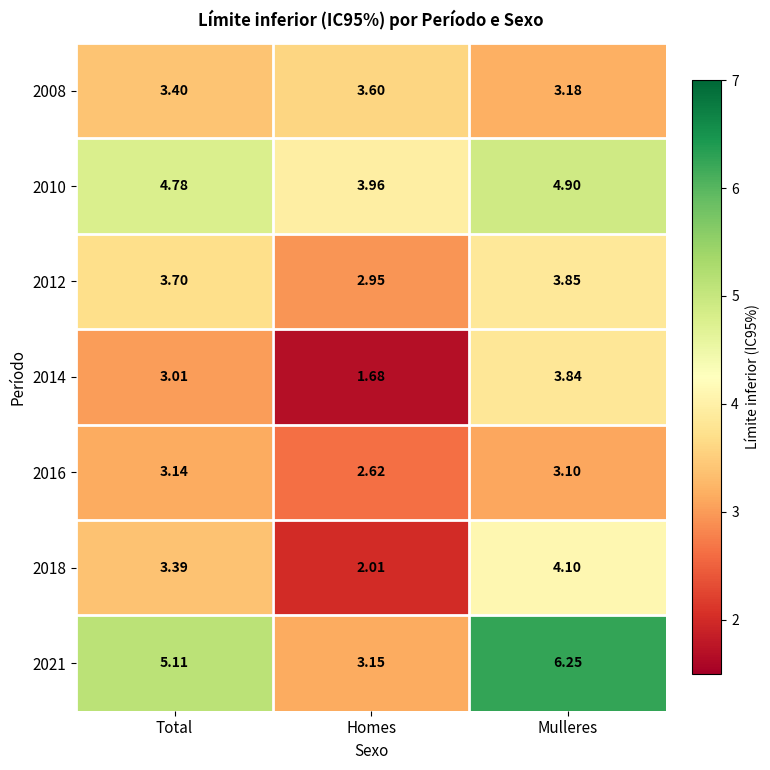

Where does the 2018 series first go above 3?

Total